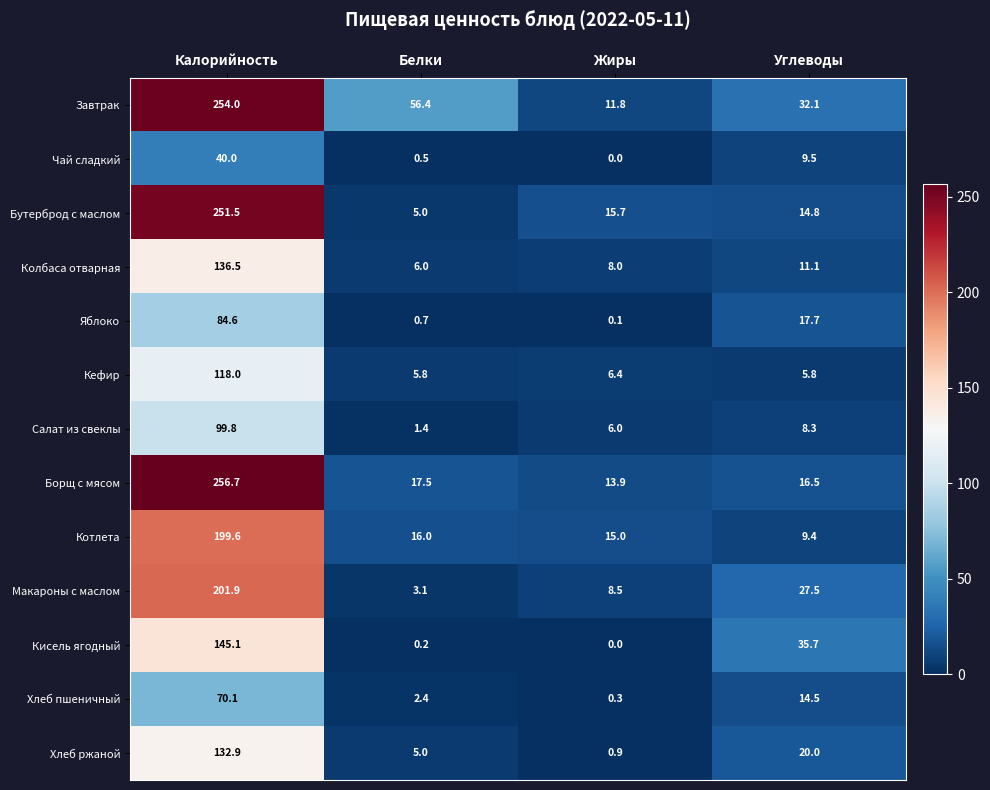

How many data points does each series have?

4